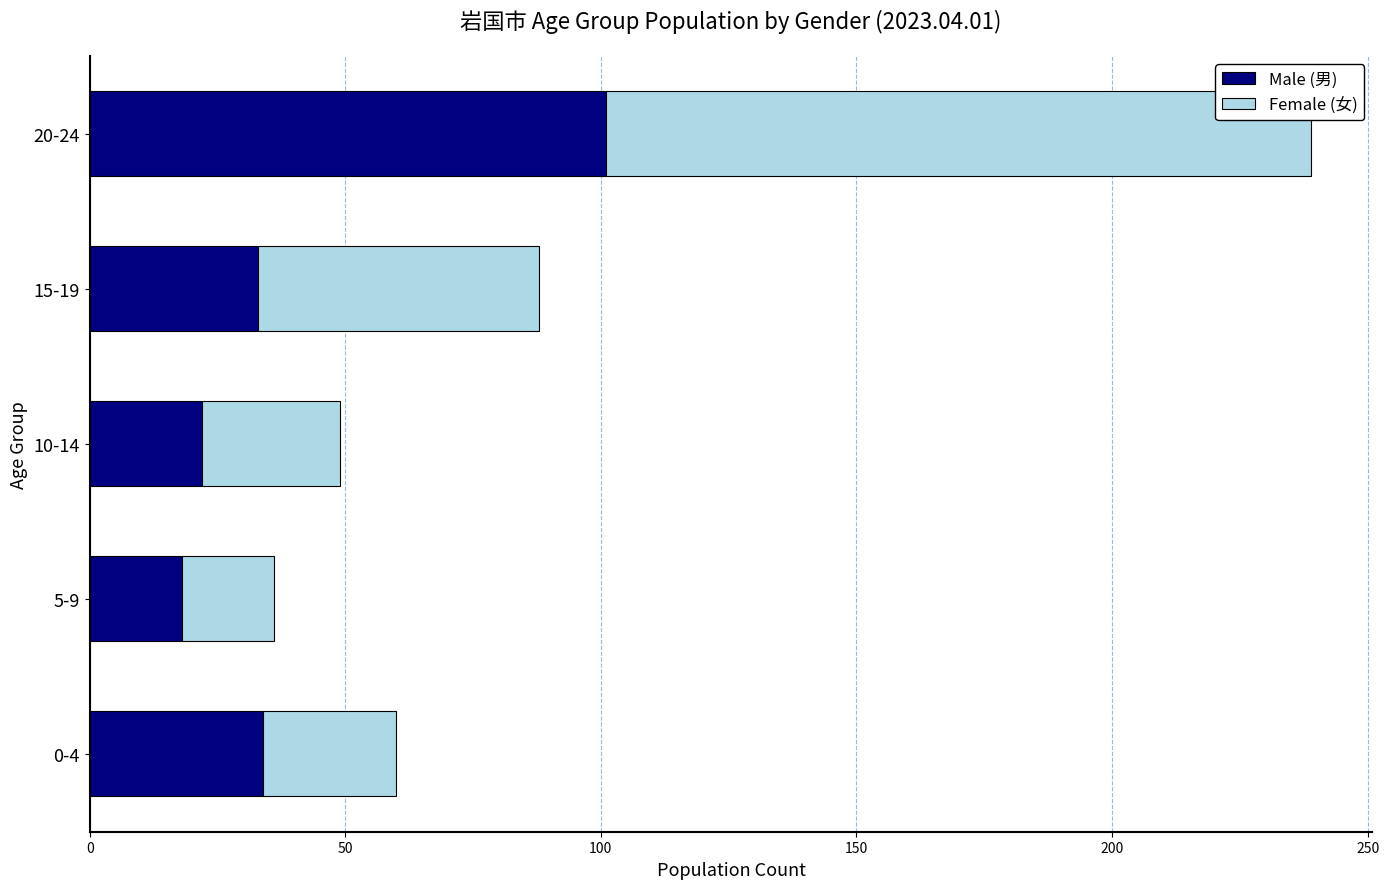

Count the number of data series in this chart.

2